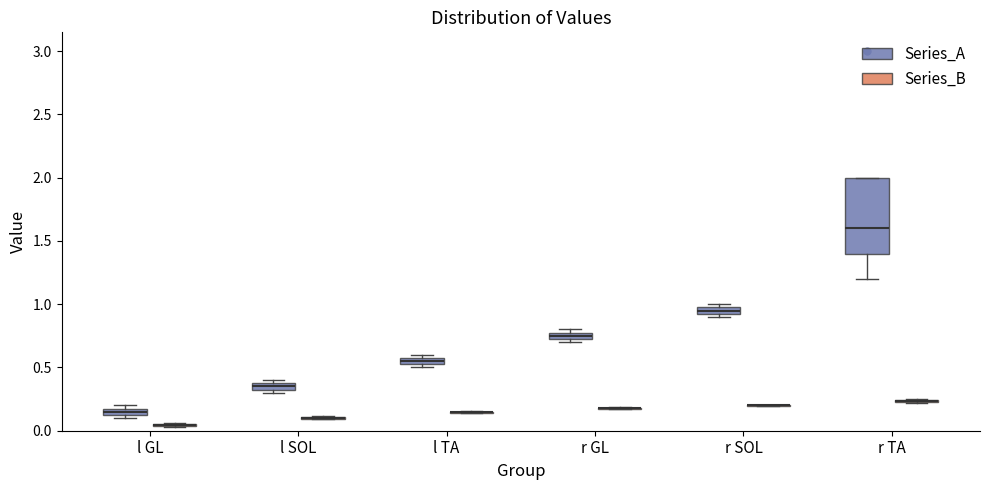

Which box is the tallest, from its lower edge to its upper edge?

r TA (Series_A)